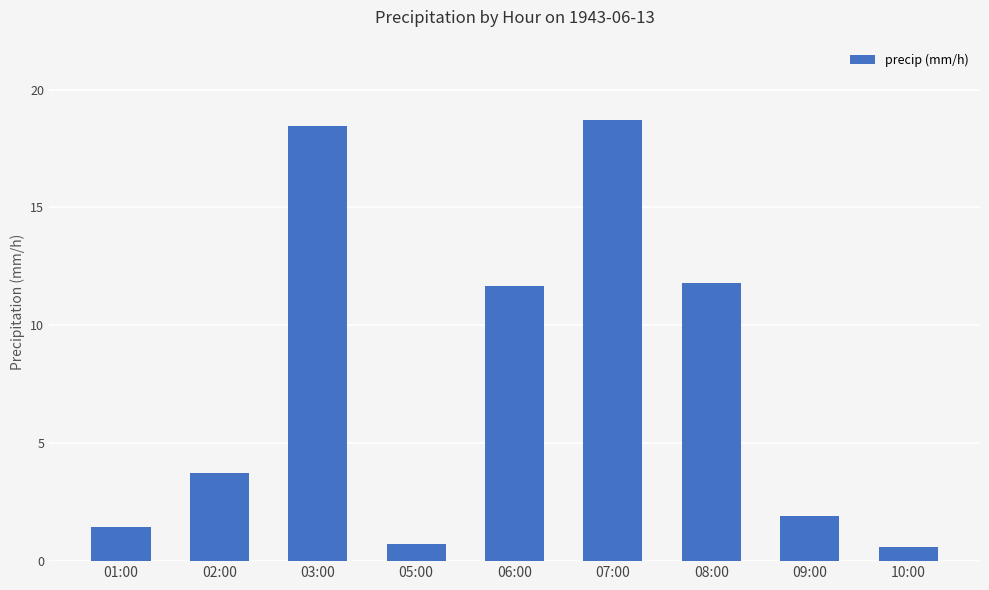

How many data points are above 3?

5